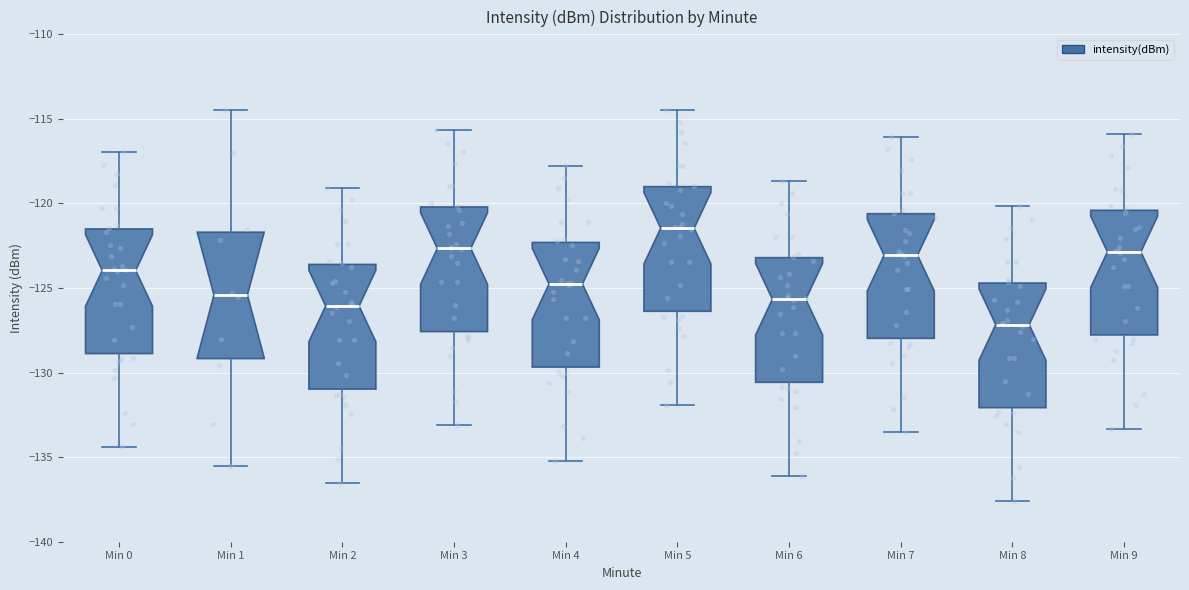

Where does the lower whisker of the box for Min 6 end on the y-axis? The values are not printed on the chart, so give them approximately, as read against the axis.

-136.0